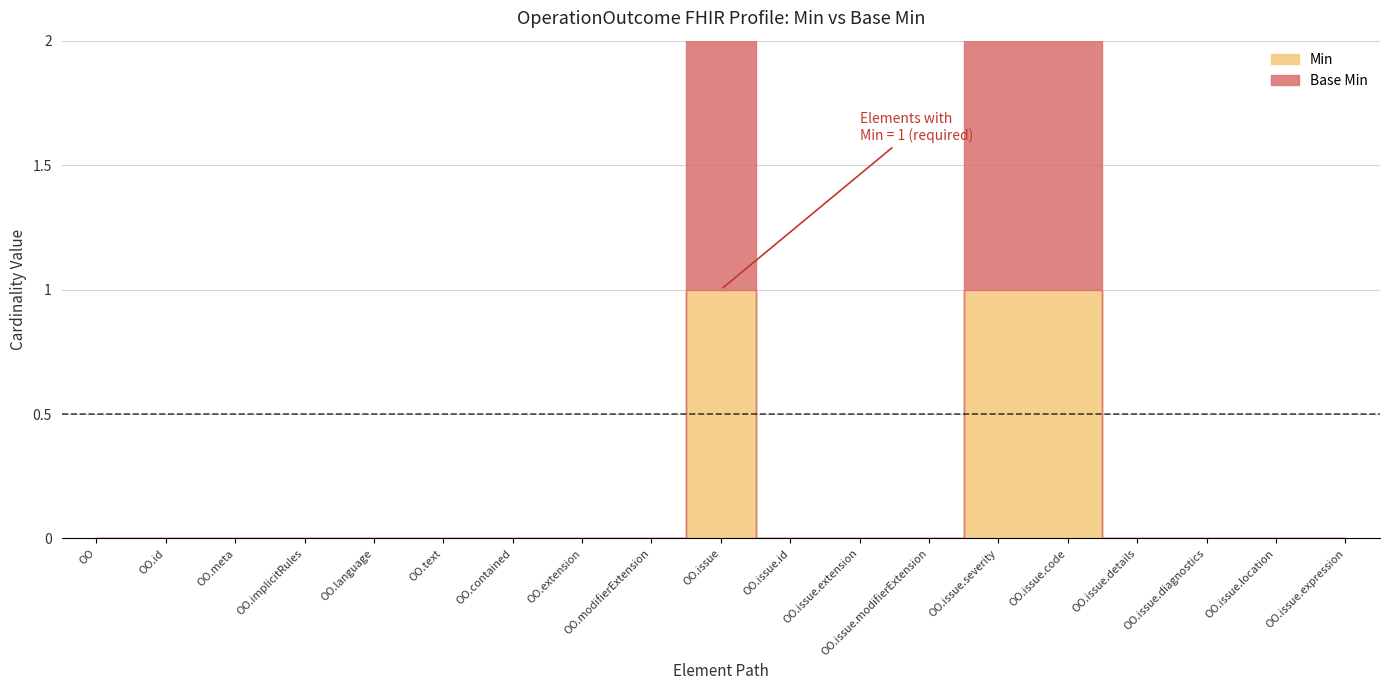

Between OperationOutcome.text and OperationOutcome.contained, which series saw the biggest shift?

Min